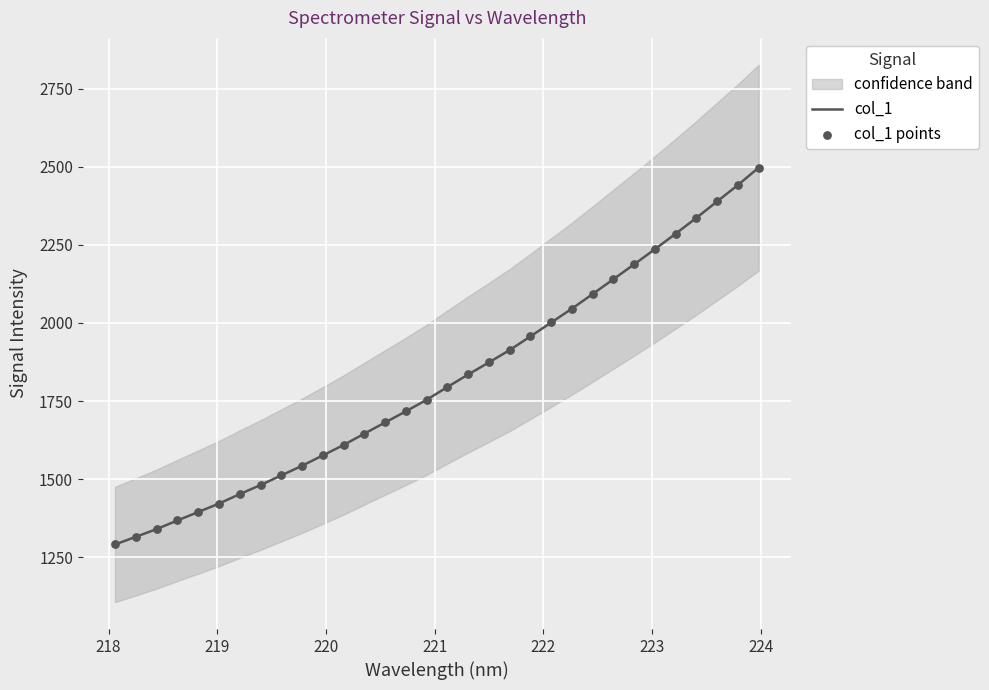

Which series reaches the minimum Y coordinate?

col_1